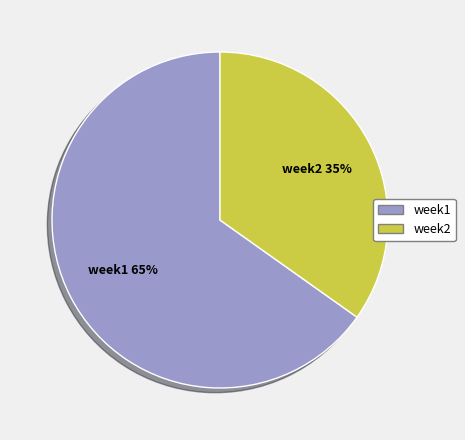

Is it true that week2 is 45% of the pie?

False